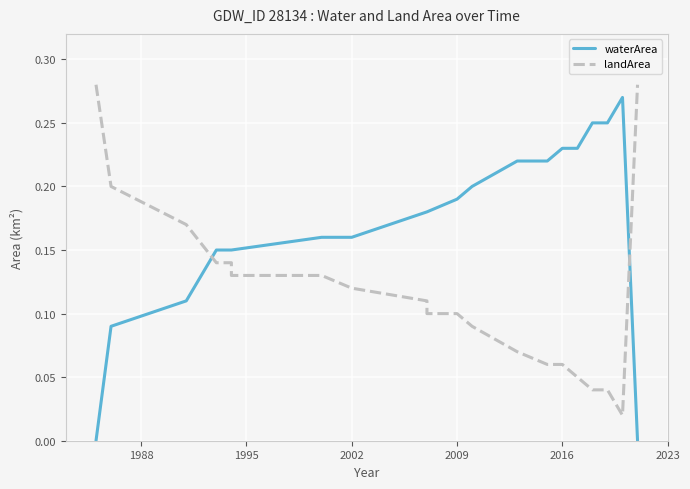

Reading left to right, what are all the values shown in this chart?

waterArea: 0.0	0.1	0.1	0.1	0.1	0.1	0.2	0.2	0.2	0.2	0.2	0.2	0.2	0.2	0.2	0.2	0.2	0.2	0.3	0.0
landArea: 0.3	0.2	0.2	0.1	0.1	0.1	0.1	0.1	0.1	0.1	0.1	0.1	0.1	0.1	0.1	0.1	0.0	0.0	0.0	0.3